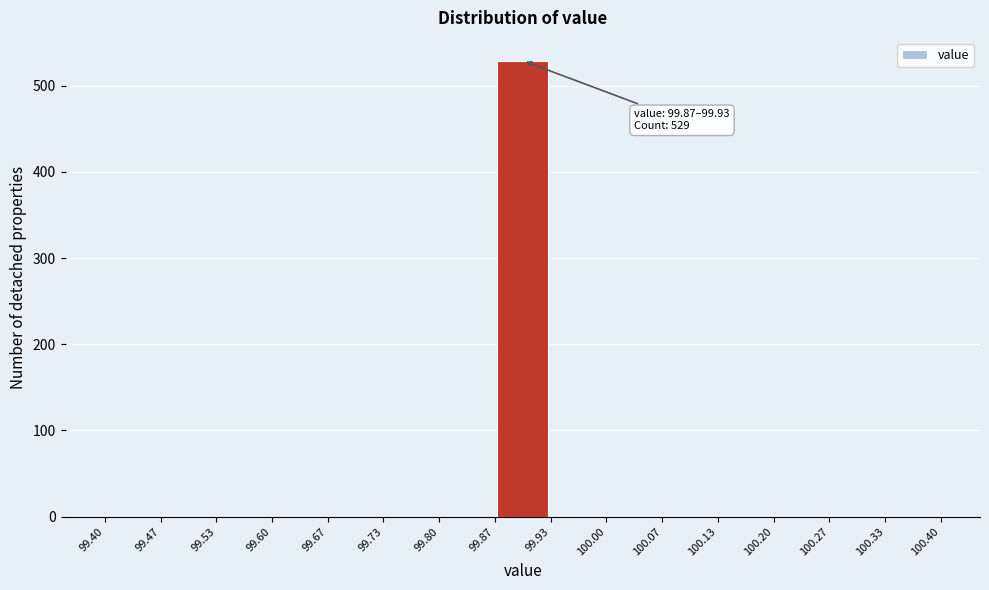

Over which range of the x-axis is the bar tallest?

99.87 to 99.93